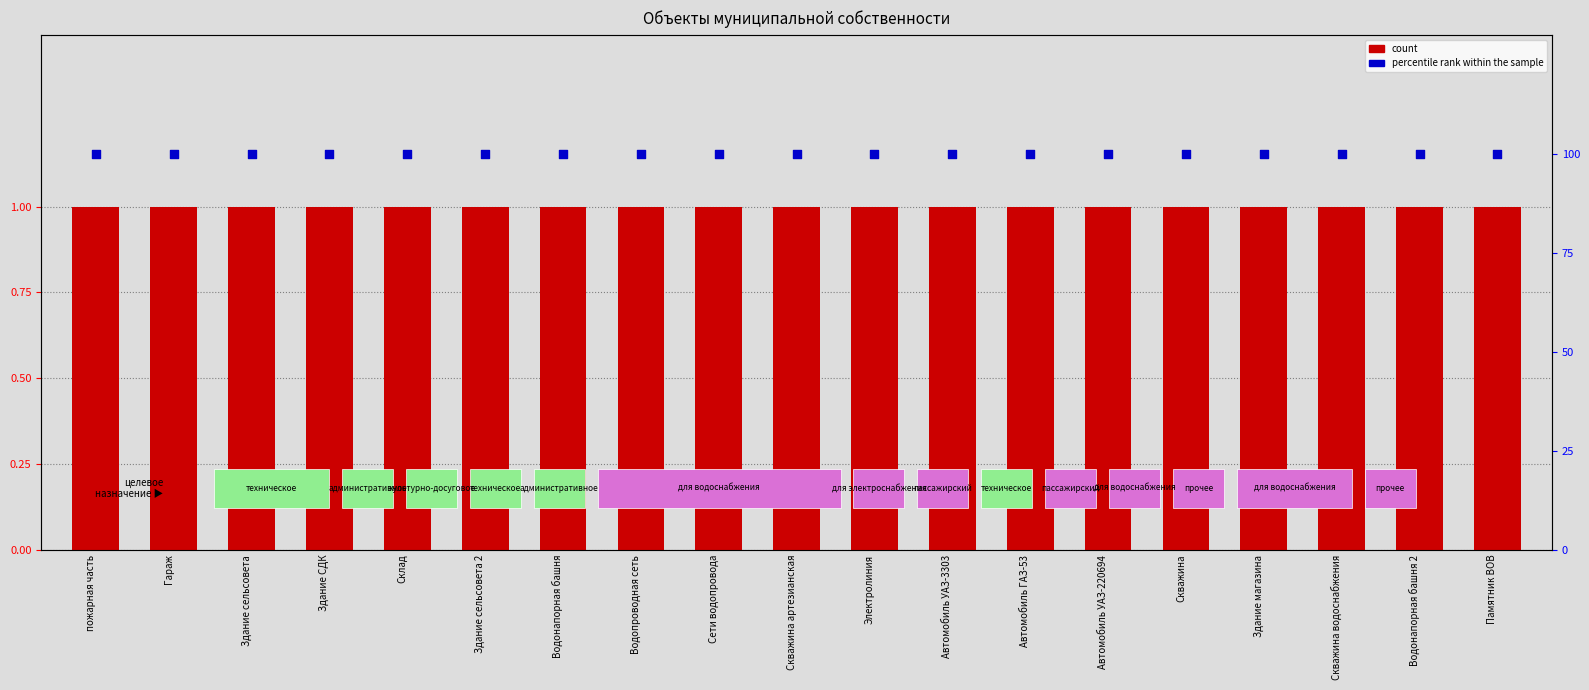

What are all the series names shown in the legend?

count, percentile rank within the sample